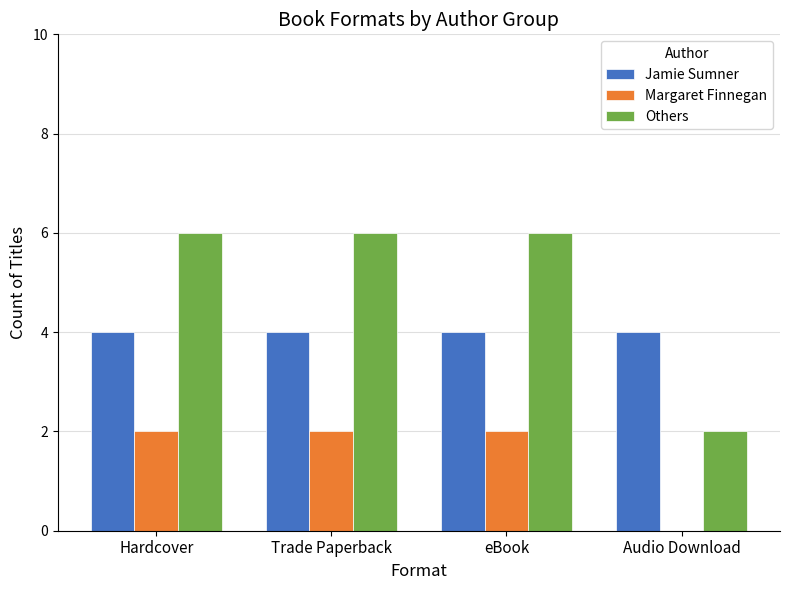

Read the Jamie Sumner value at Trade Paperback.

4